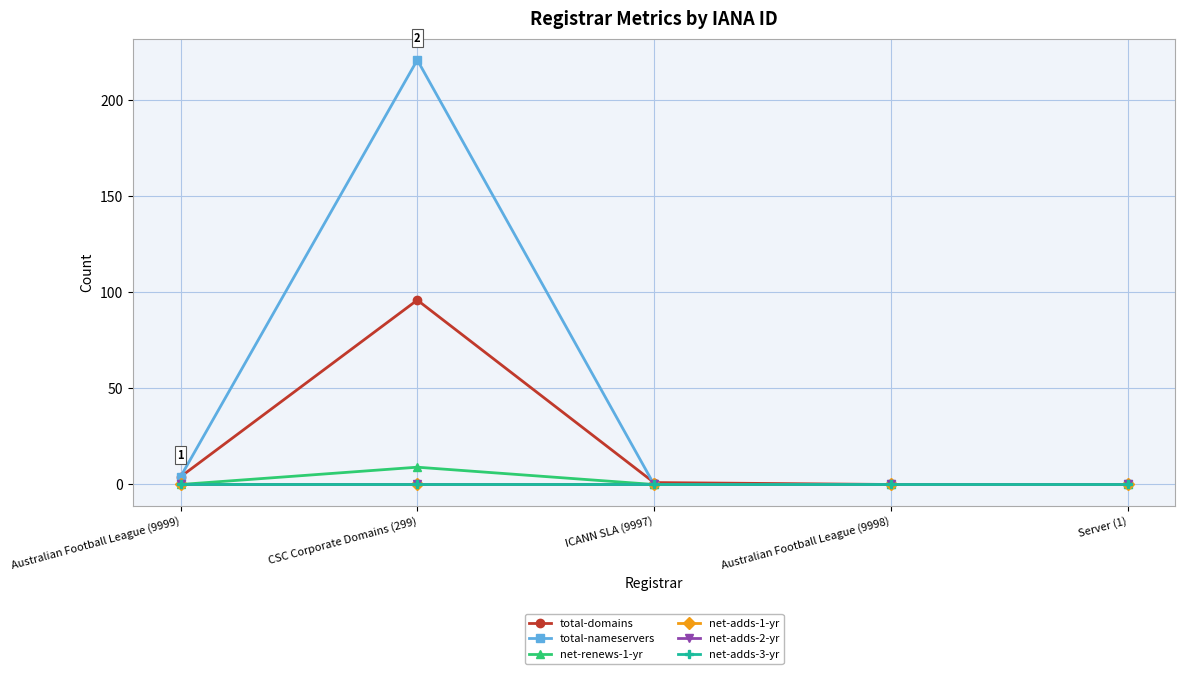

Rank the categories by net-adds-2-yr value from highest to lowest.

Australian Football League (9999), CSC Corporate Domains (299), ICANN SLA (9997), Australian Football League (9998), Server (1)